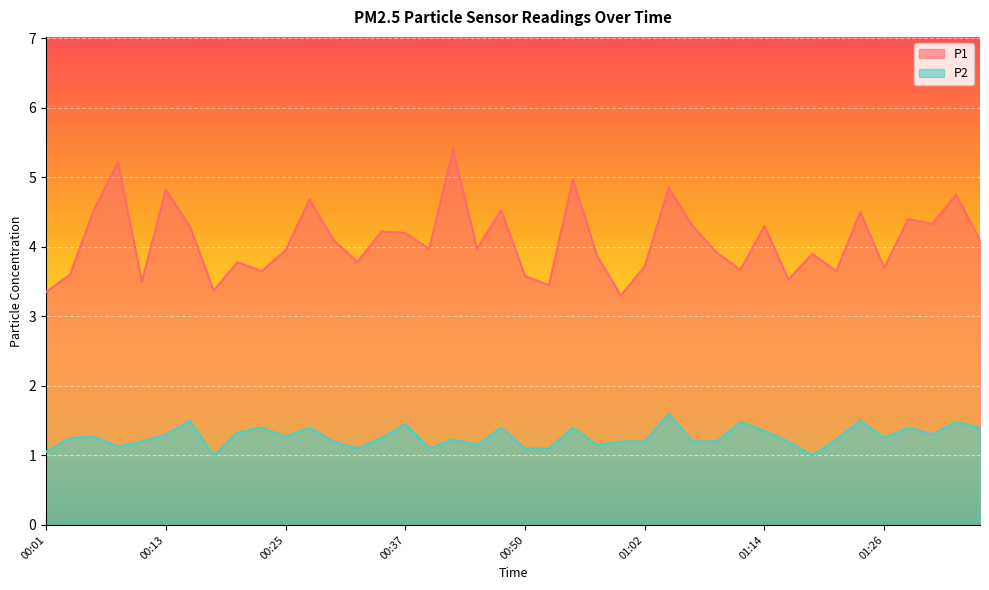

What is the label of the 6th point from the left?

00:13